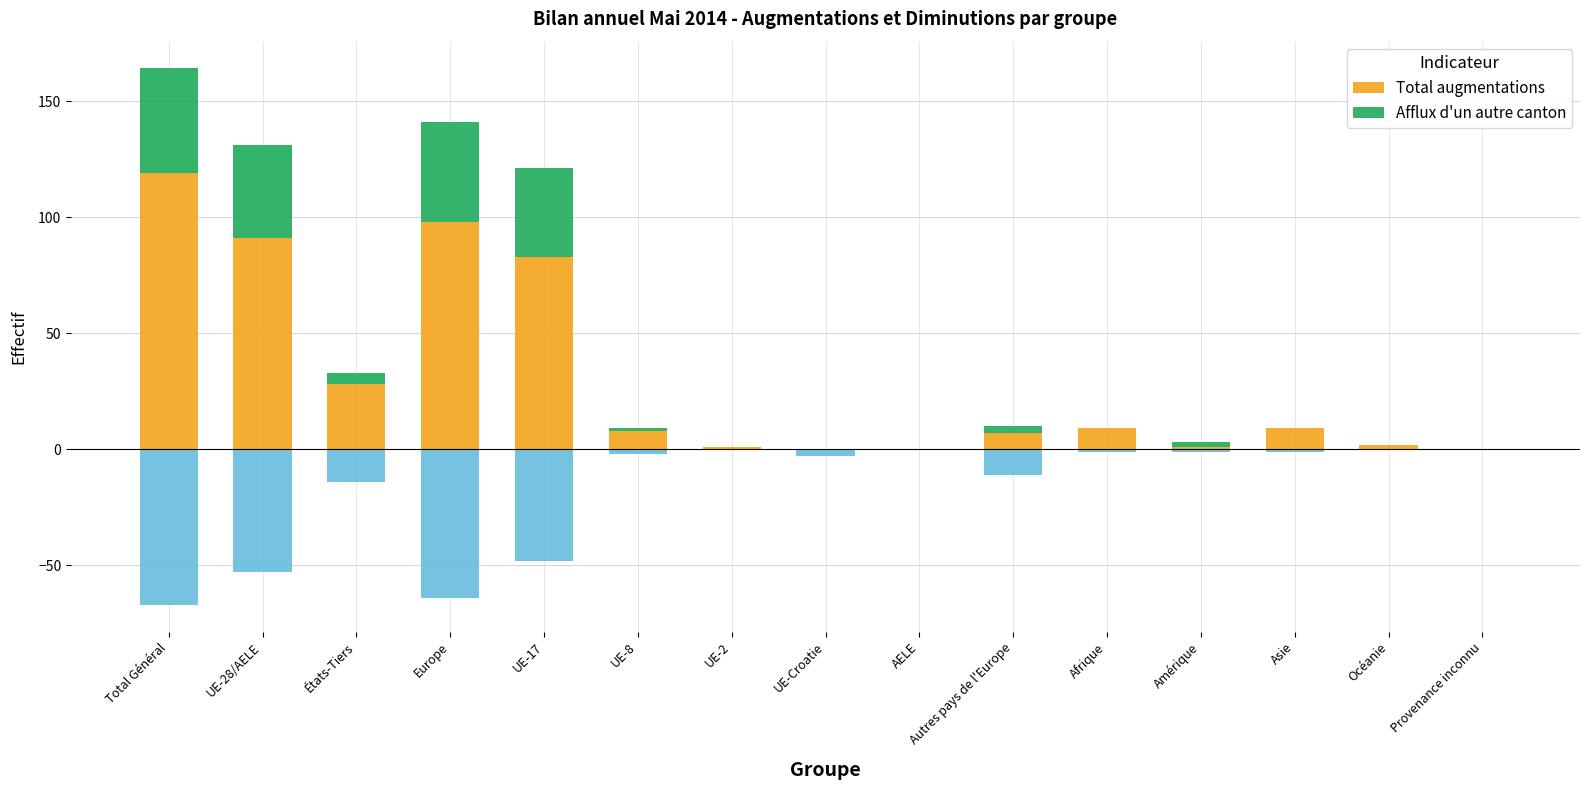

Is it true that Afflux d'un autre canton equals 2 at Amérique?

True